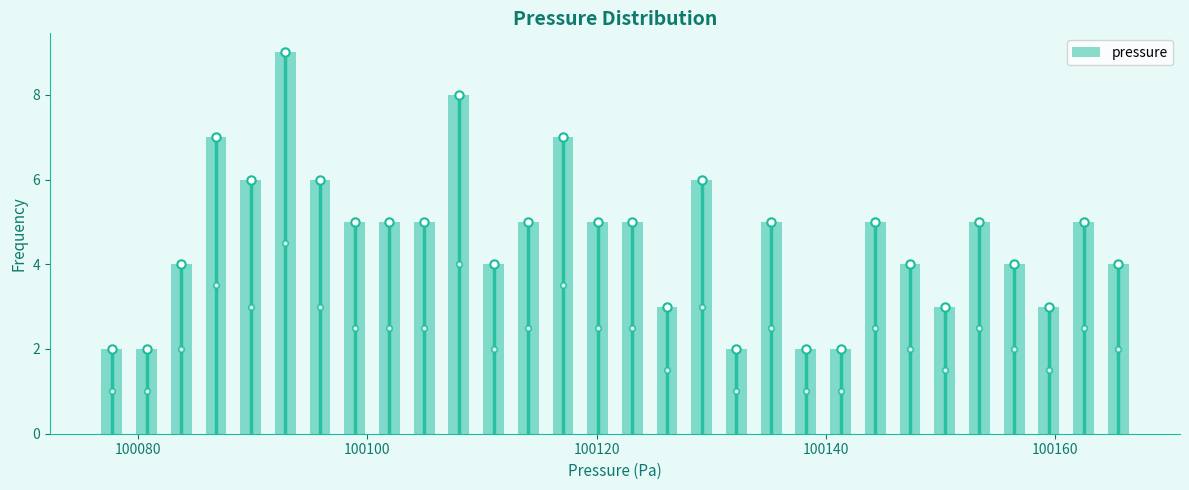

Around what value on the x-axis is the tallest bar? Give the approximate position of its centre, as read against the axis.

100092